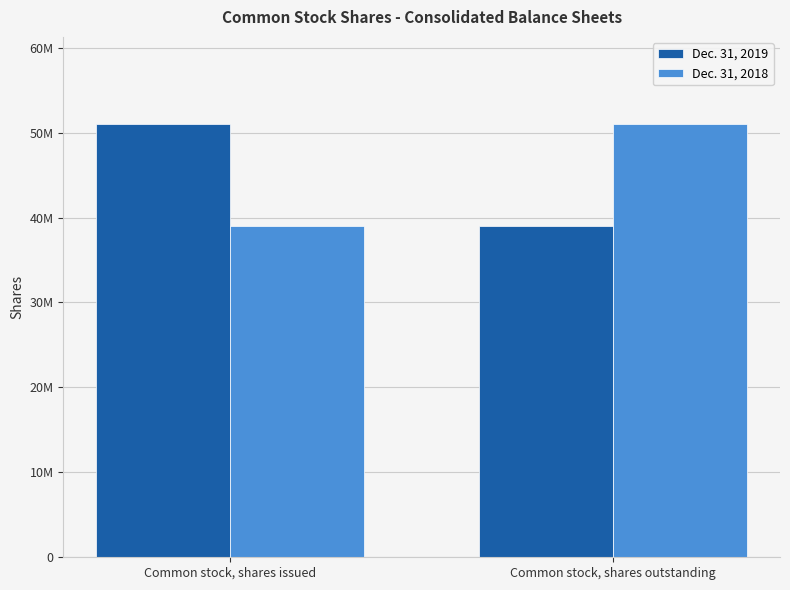

How many Dec. 31, 2018 values are between 39053312 and 51055159?

2